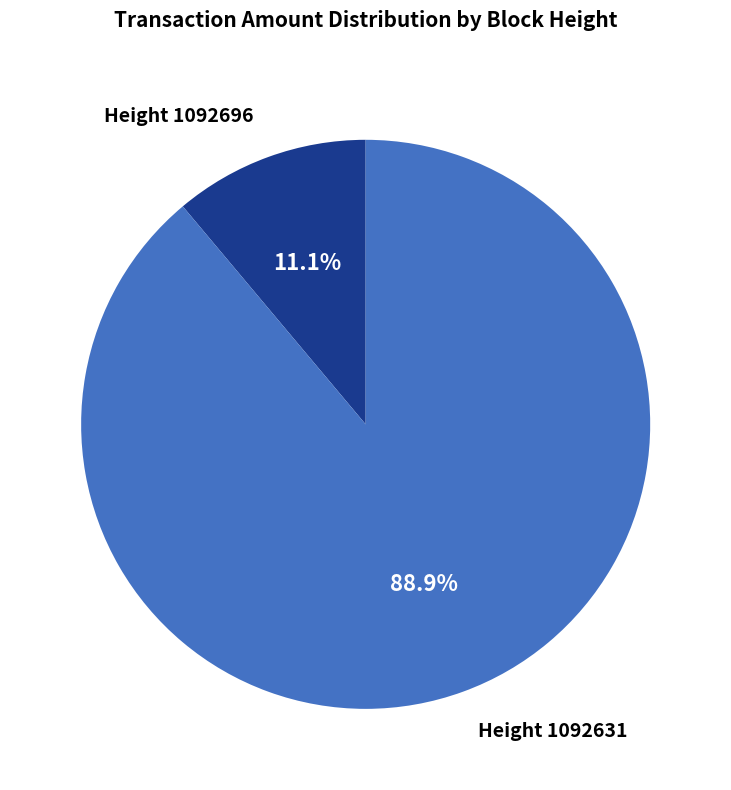

Which category accounts for the majority?

Height 1092631